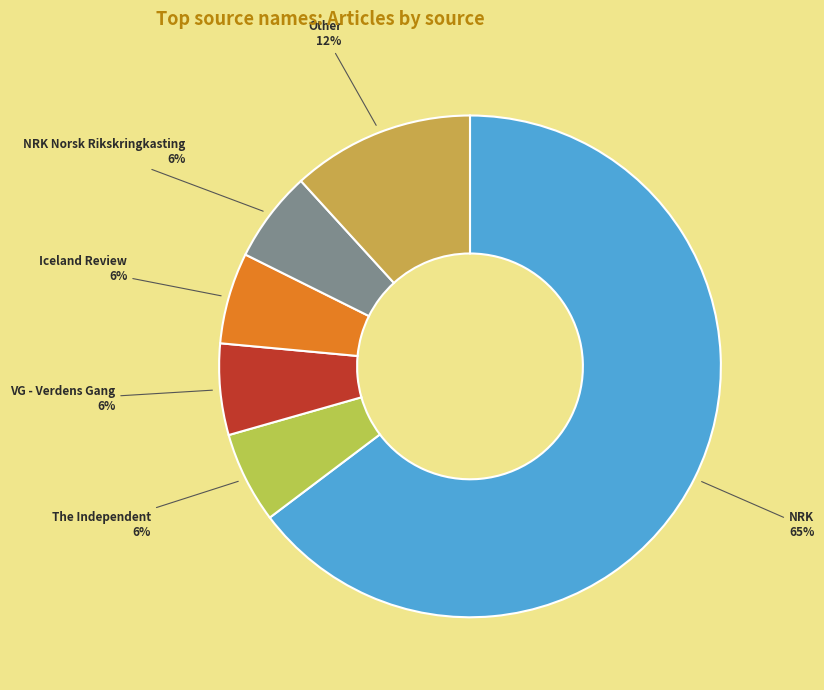

Is it true that Other is 17% of the pie?

False